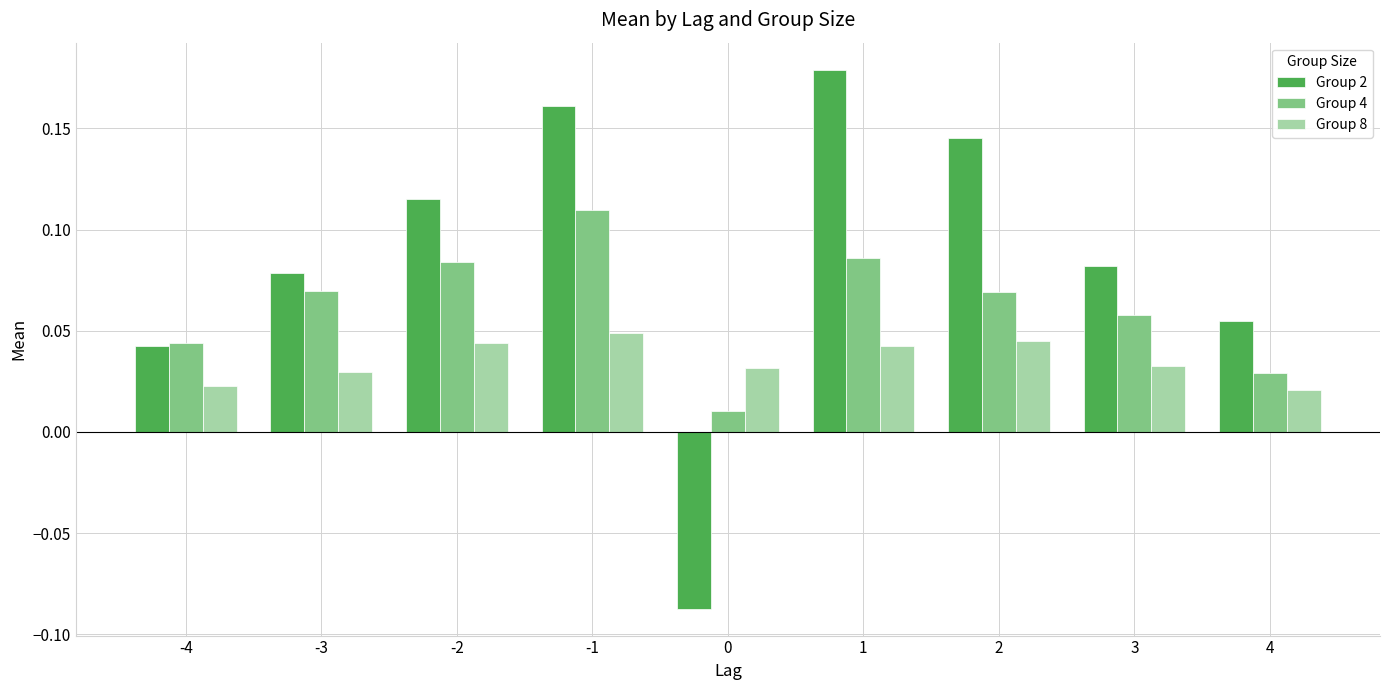

Which label corresponds to the largest value in the chart?

1